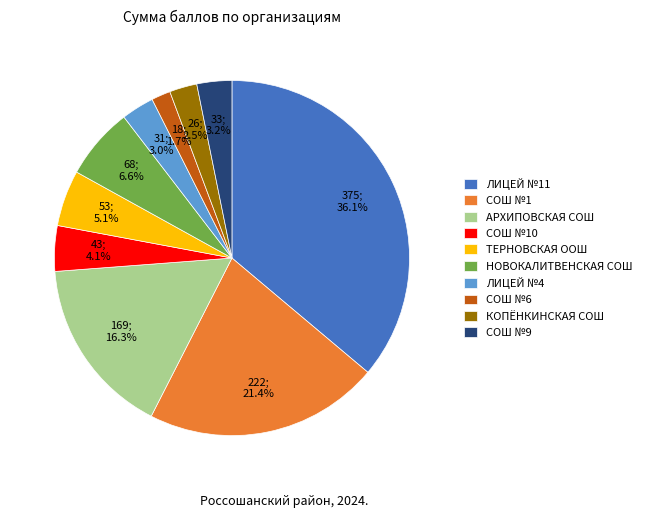

Which slice is the smallest?

СОШ №6